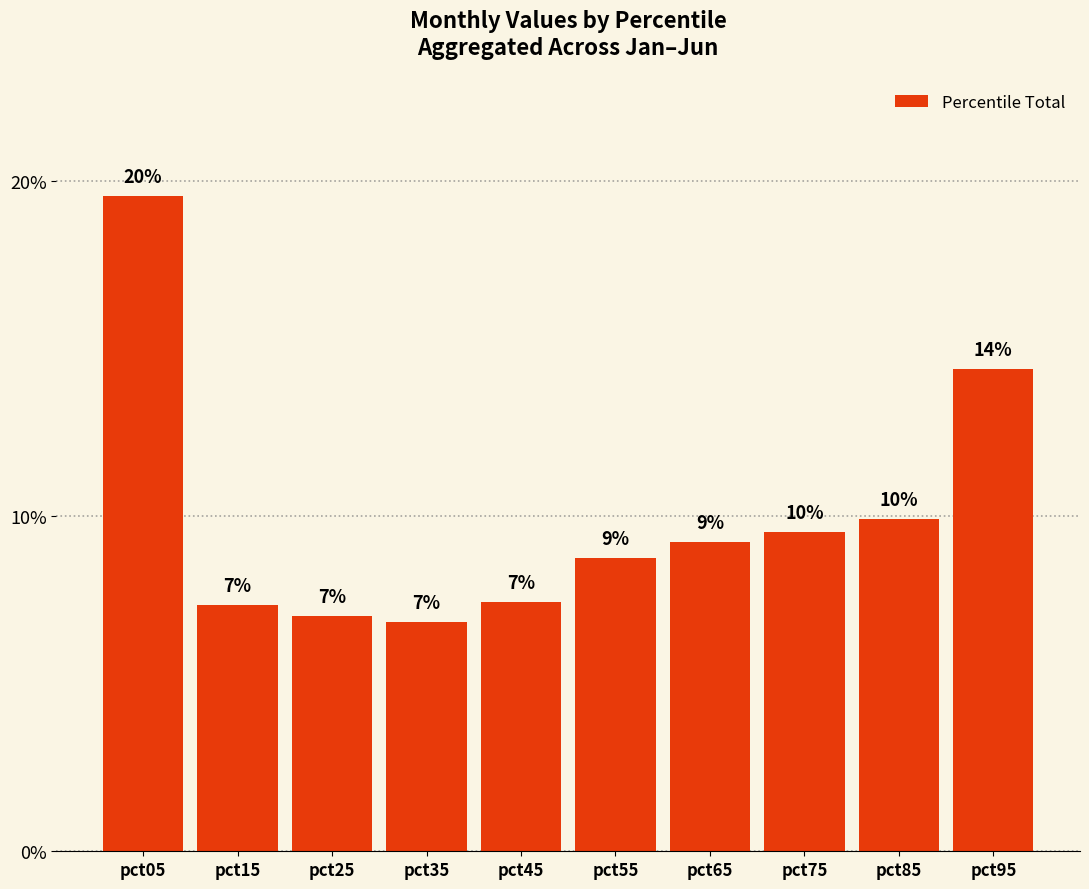

What is the difference between the maximum and minimum values?

0.1